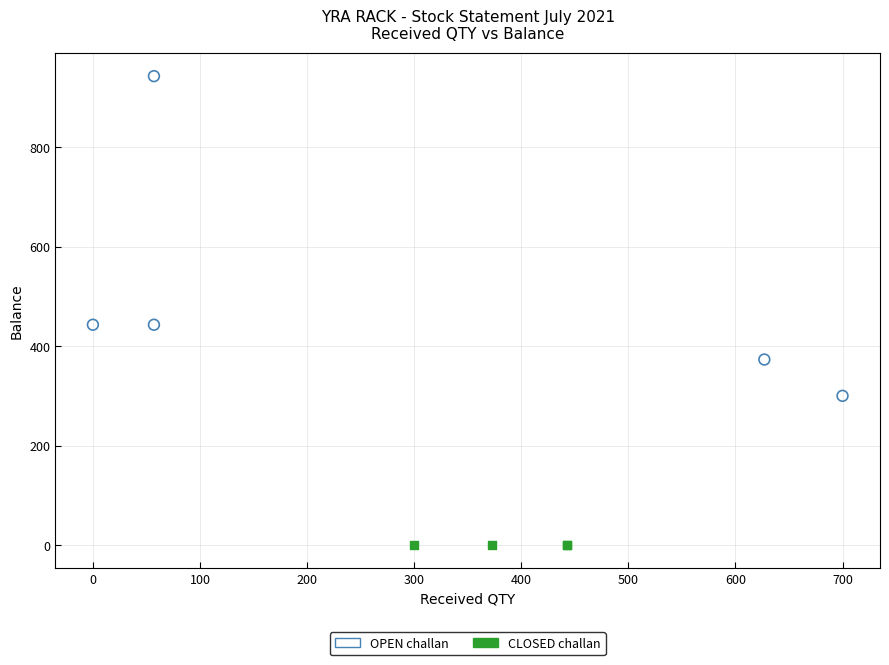

What are all the series names shown in the legend?

OPEN challan, CLOSED challan